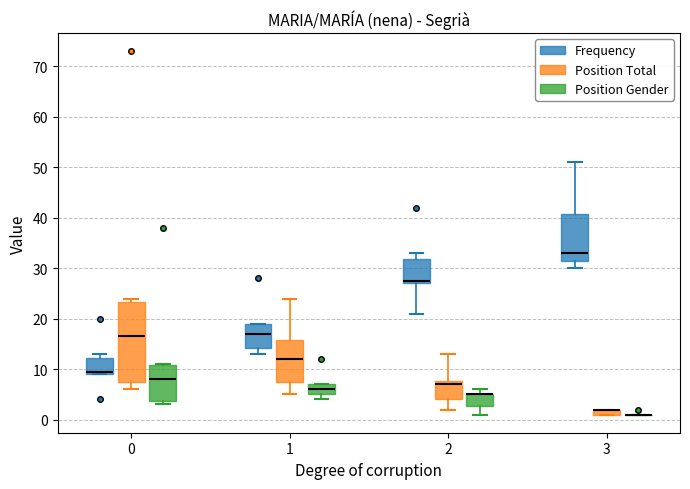

Where is the lower edge of the box for 2 (Frequency) on the y-axis? The values are not printed on the chart, so give them approximately, as read against the axis.

27